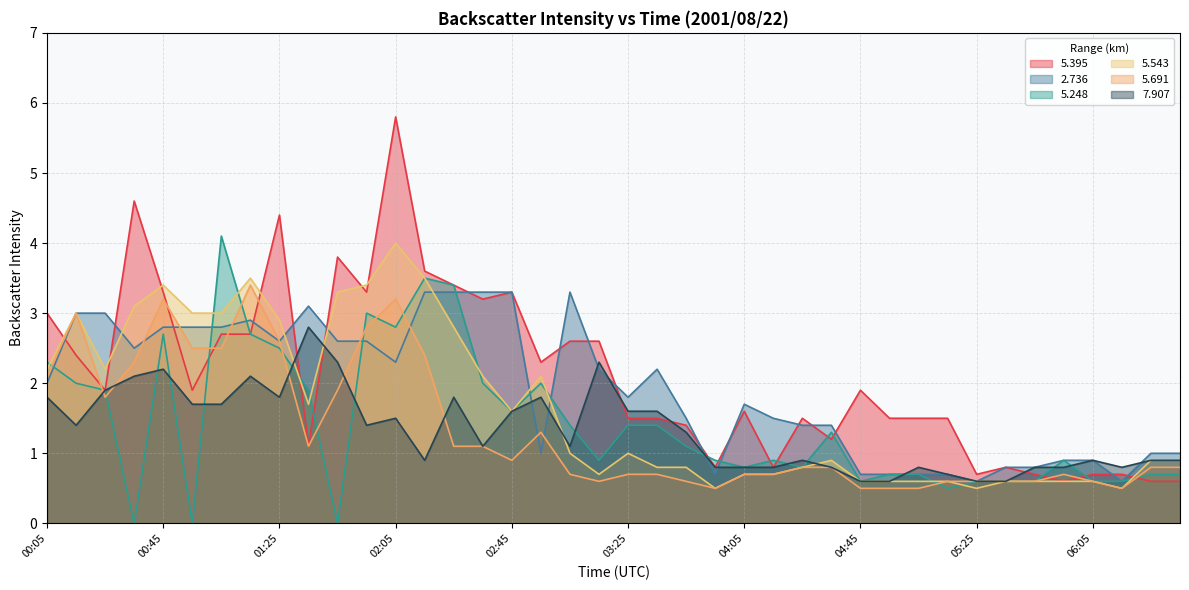

The   5.691 series shows 0.3 at 03:25. True or false?

False